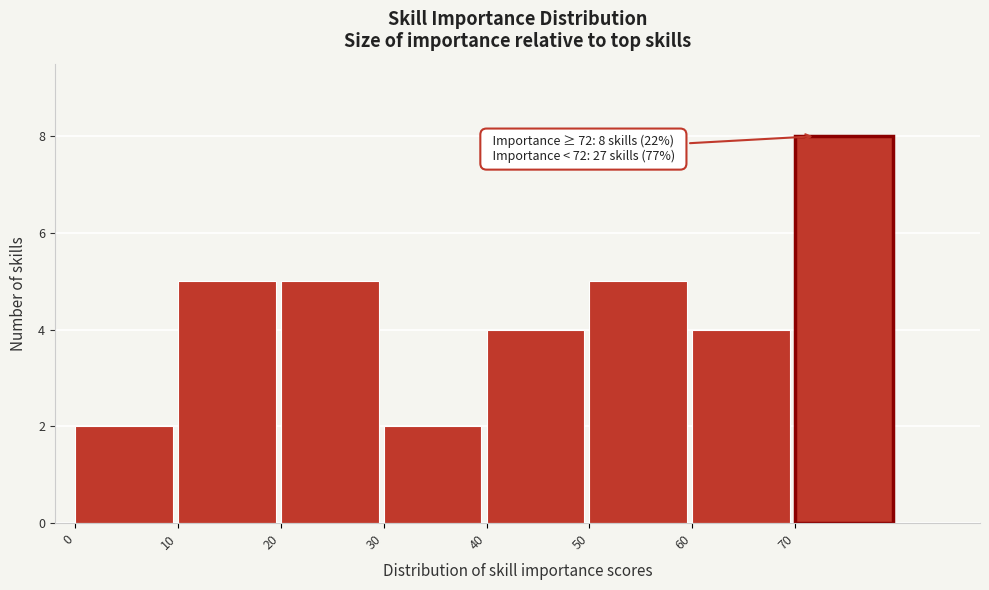

Over which range of the x-axis is the bar tallest?

70 to 80